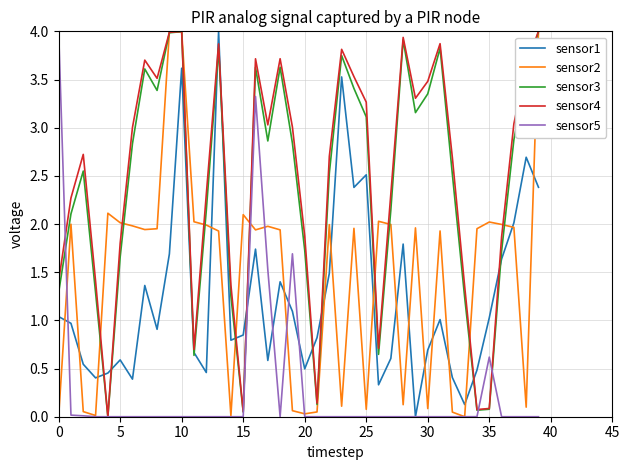

What is the maximum value shown in the chart?

4.0